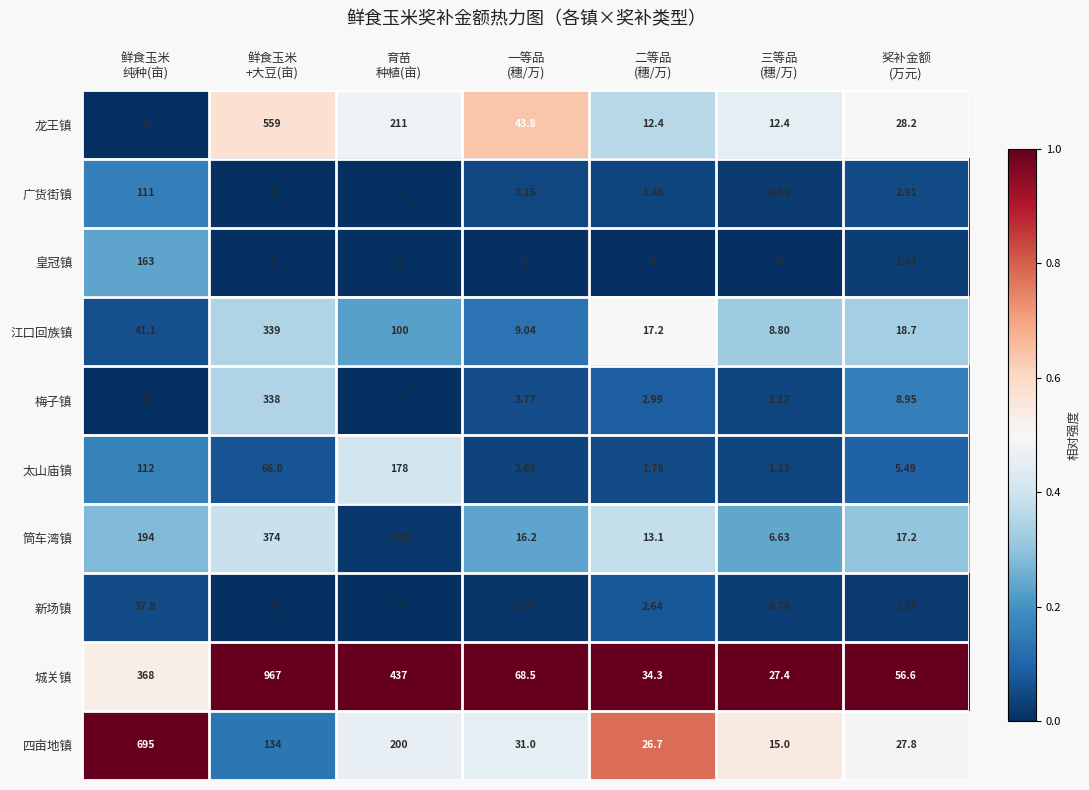

List the series in order of their peak value, highest first.

城关镇, 四亩地镇, 龙王镇, 筒车湾镇, 江口回族镇, 梅子镇, 太山庙镇, 皇冠镇, 广货街镇, 新场镇